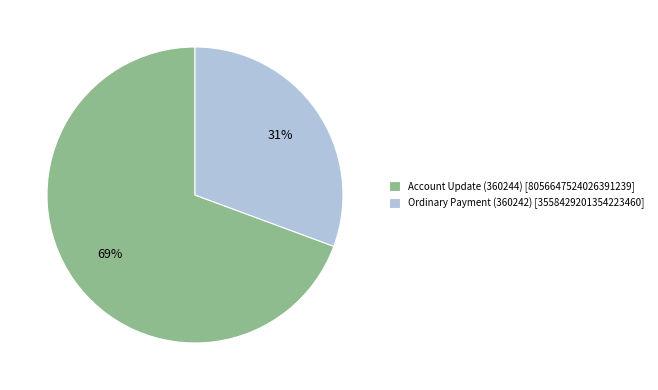

Which slice represents more than half of the pie?

Account Update (360244)